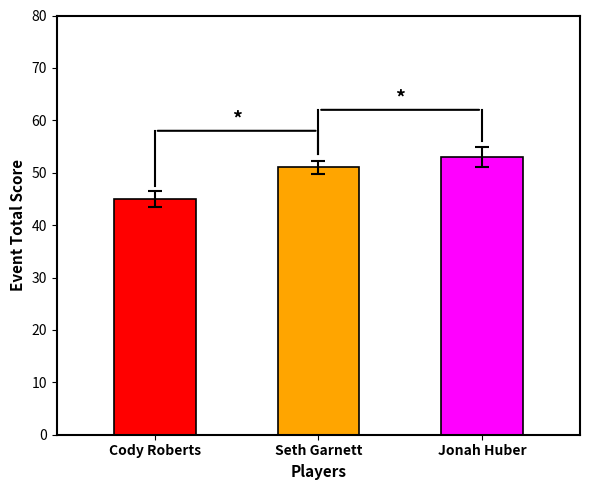

True or false: the data shows 61 at Cody Roberts.

False